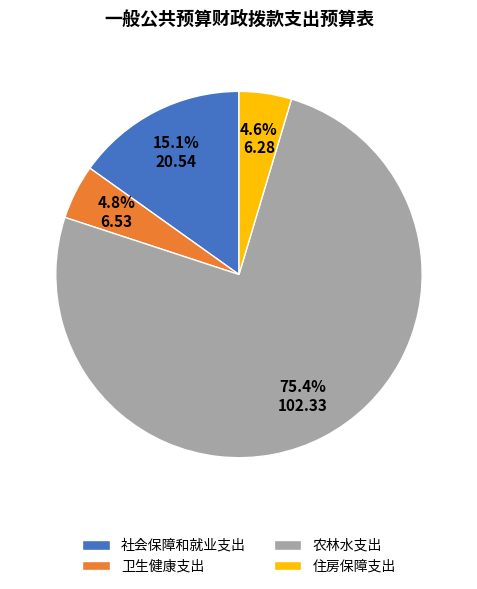

Combined, what portion of the pie is 社会保障和就业支出 and 农林水支出?

90.6%